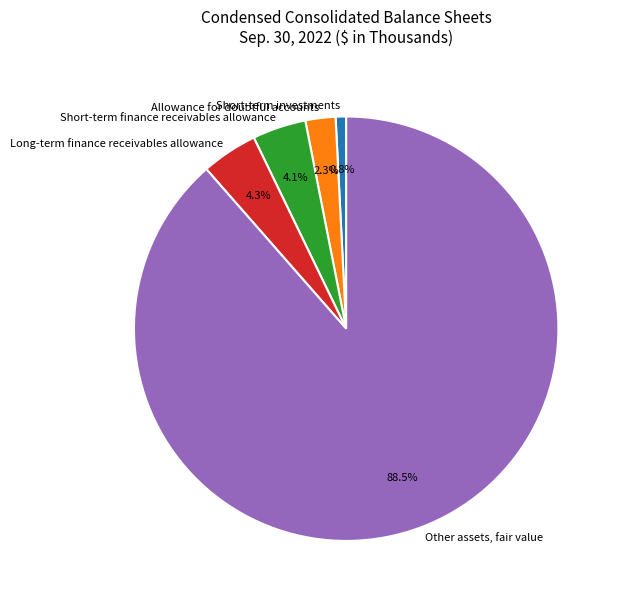

Is there any slice that represents more than half of the pie?

Yes